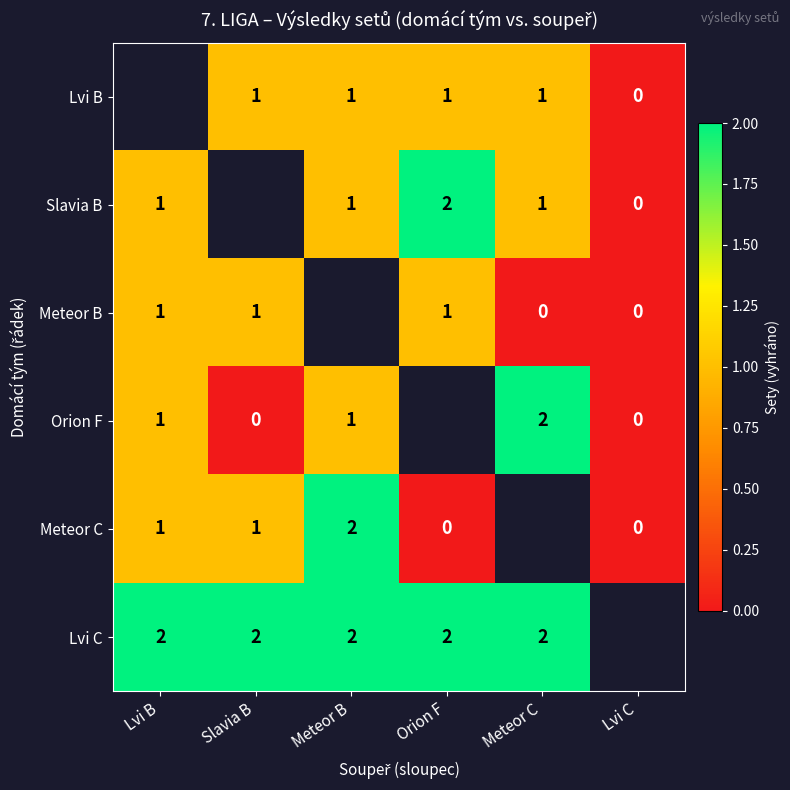

True or false: Slavia B has a value of 1 at Lvi B.

True